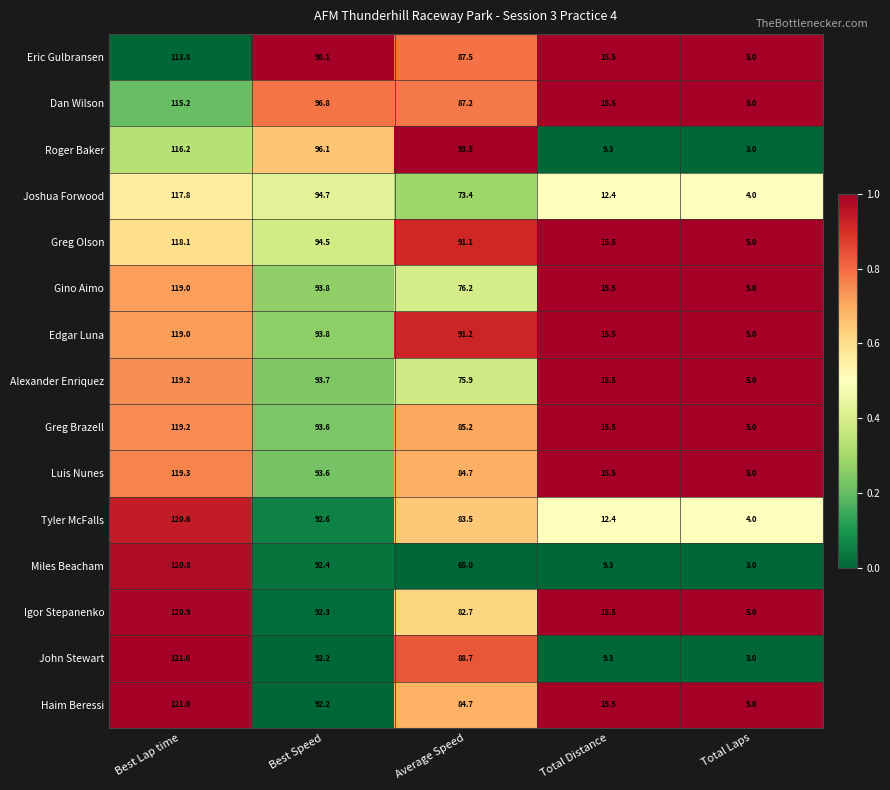

Rank the categories by Dan Wilson value from highest to lowest.

Best Lap time, Best Speed, Average Speed, Total Distance, Total Laps